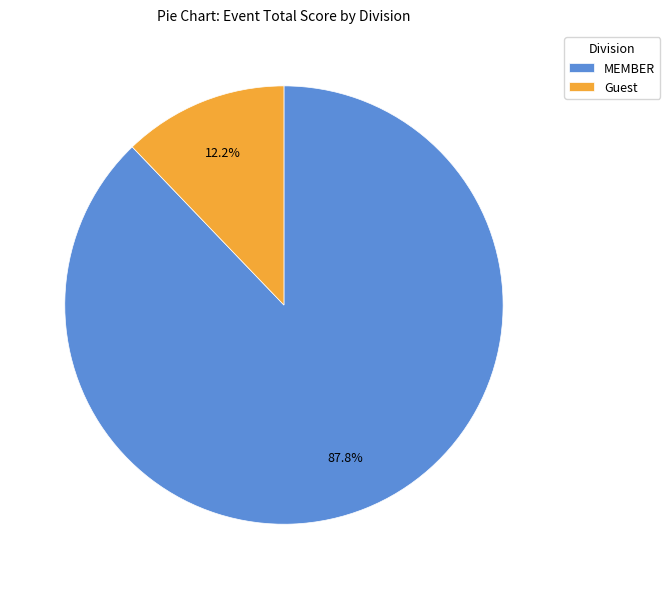

Does MEMBER account for over 50% of the chart?

Yes